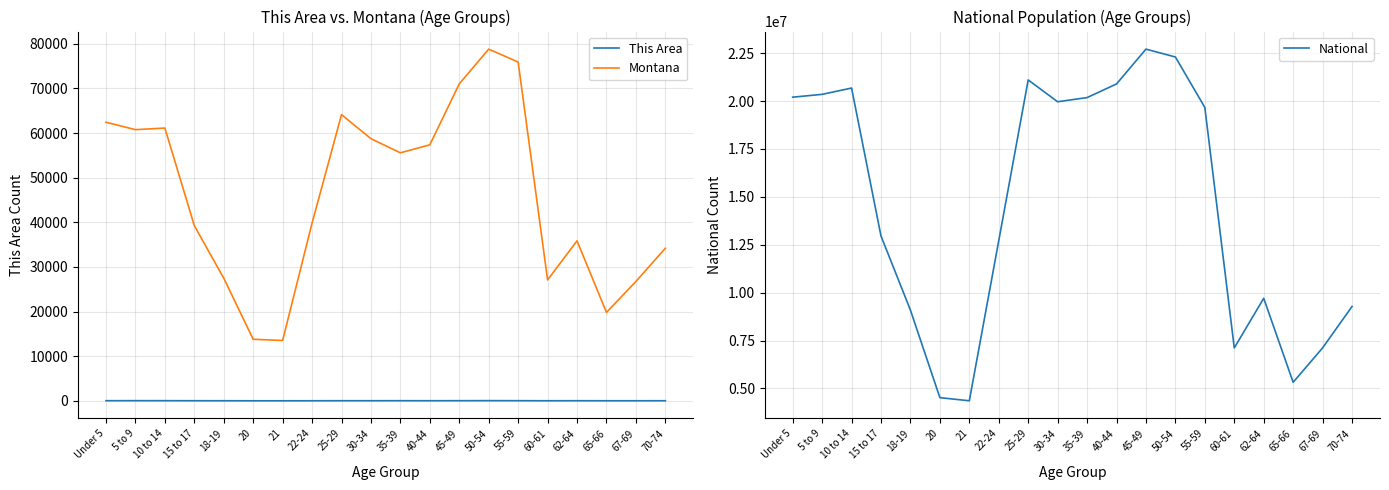

Between 18-19 and 22-24, which series saw the biggest shift?

National